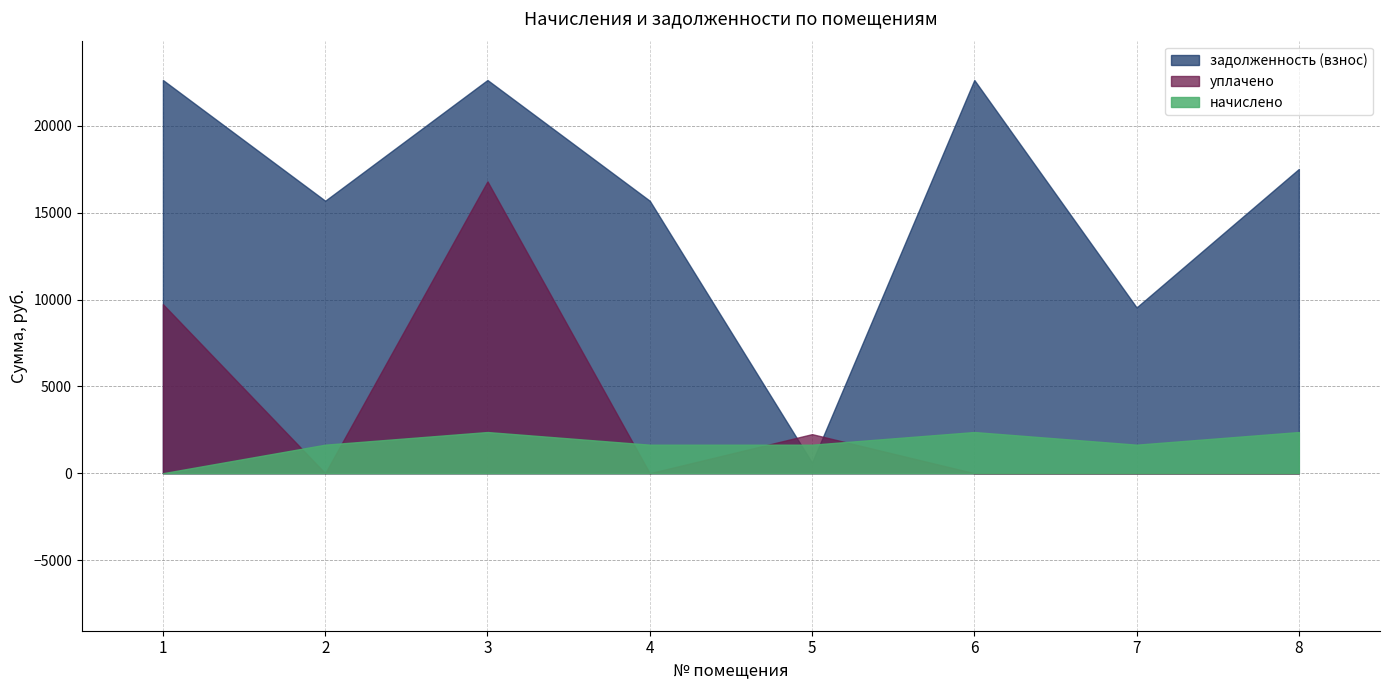

Where does the задолженность (взнос) series first go above 17520?

1